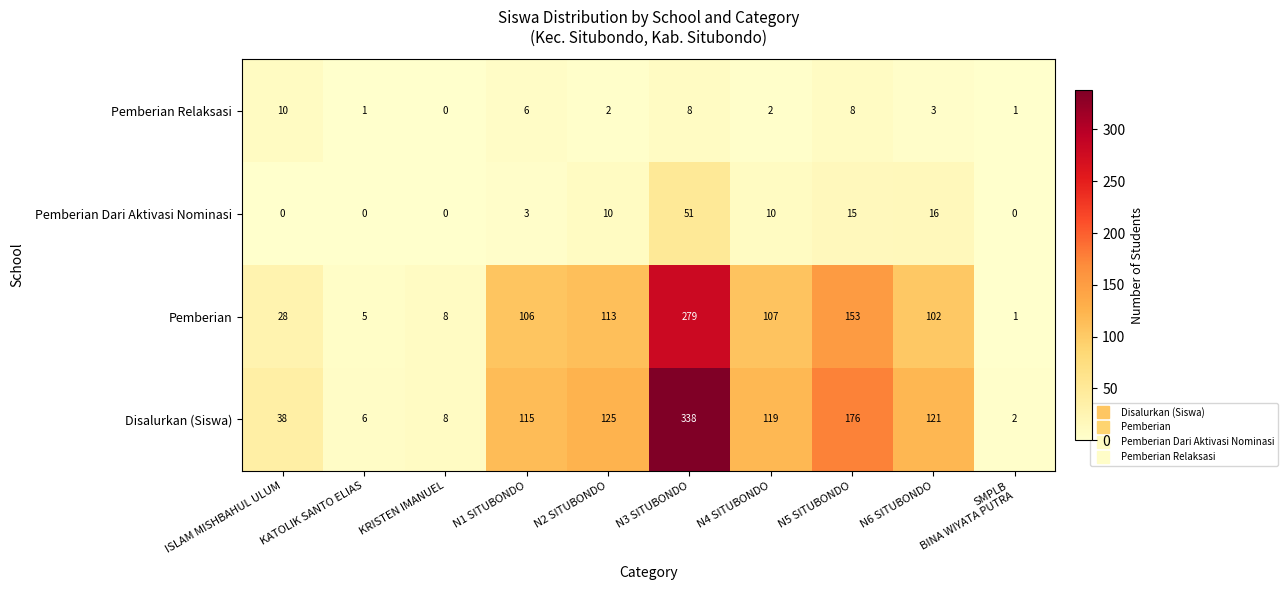

The Disalurkan (Siswa) series shows 125 at N2 SITUBONDO. True or false?

True